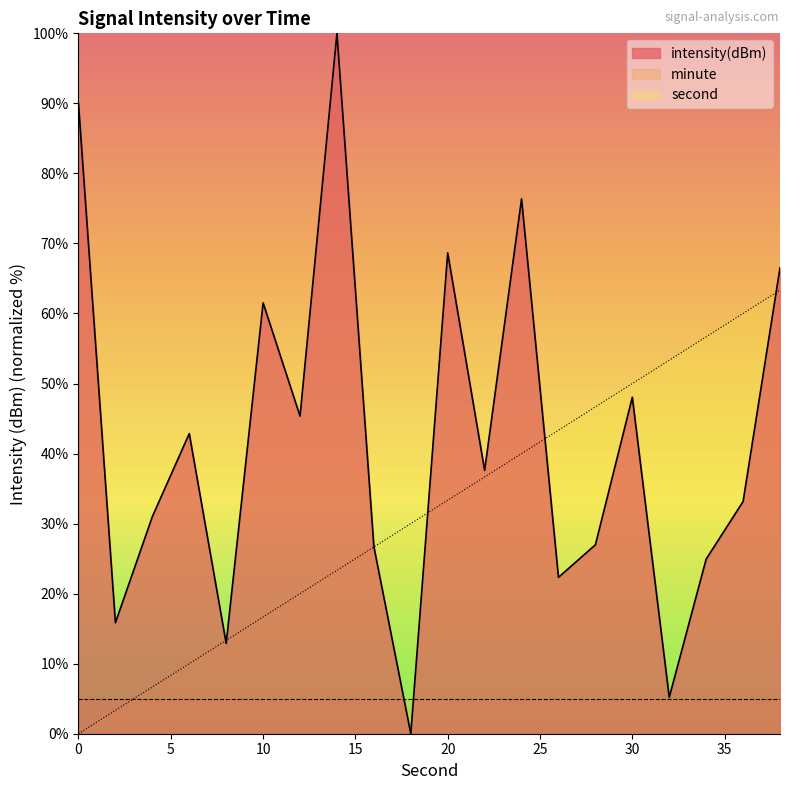

True or false: second and intensity cross at least once.

True